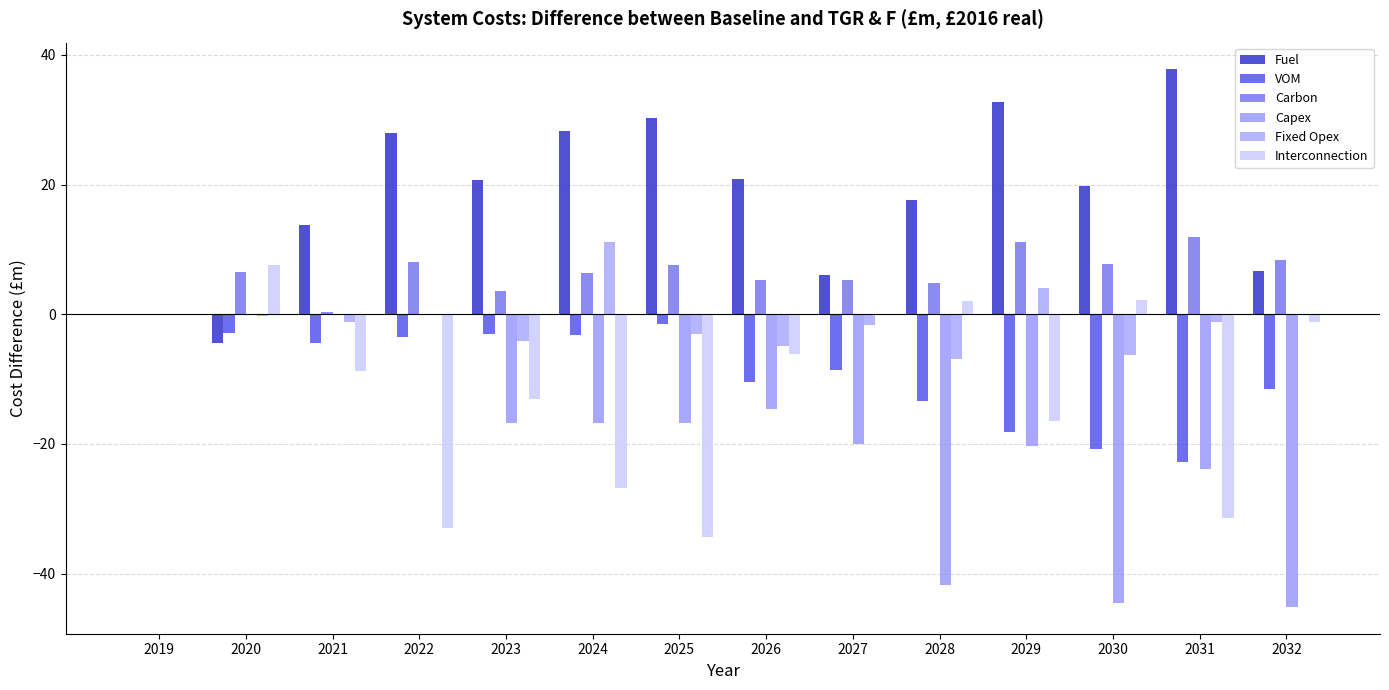

Reading right to left, extract all data points from this chart.

Fuel: 2032=6.7	2031=37.8	2030=19.8	2029=32.7	2028=17.6	2027=6.0	2026=20.9	2025=30.3	2024=28.3	2023=20.8	2022=28.0	2021=13.8	2020=-4.4	2019=0.0
VOM: 2032=-11.6	2031=-22.9	2030=-20.7	2029=-18.1	2028=-13.5	2027=-8.6	2026=-10.5	2025=-1.6	2024=-3.2	2023=-3.1	2022=-3.5	2021=-4.4	2020=-2.9	2019=0.0
Carbon: 2032=8.3	2031=11.8	2030=7.7	2029=11.2	2028=4.8	2027=5.3	2026=5.3	2025=7.6	2024=6.4	2023=3.6	2022=8.0	2021=0.3	2020=6.5	2019=0.0
Capex: 2032=-45.1	2031=-23.9	2030=-44.6	2029=-20.4	2028=-41.8	2027=-20.0	2026=-14.7	2025=-16.7	2024=-16.7	2023=-16.7	2022=0.0	2021=0.0	2020=0.0	2019=0.0
Fixed Opex: 2032=-0.1	2031=-1.2	2030=-6.3	2029=4.0	2028=-6.9	2027=-1.7	2026=-4.9	2025=-3.1	2024=11.1	2023=-4.1	2022=-0.1	2021=-1.2	2020=-0.2	2019=0.0
Interconnection: 2032=-1.1	2031=-31.5	2030=2.2	2029=-16.4	2028=2.0	2027=-0.2	2026=-6.2	2025=-34.4	2024=-26.8	2023=-13.1	2022=-33.0	2021=-8.8	2020=7.6	2019=0.0